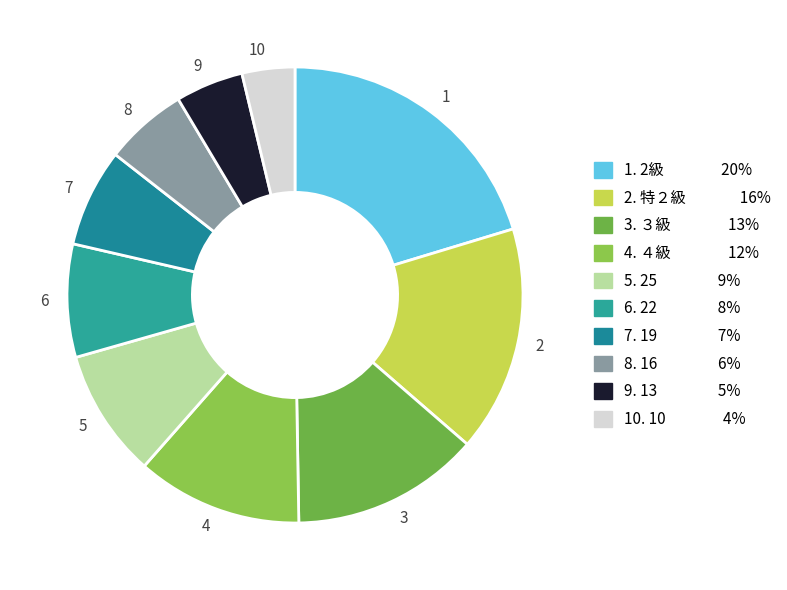

Is there any slice that represents more than half of the pie?

No